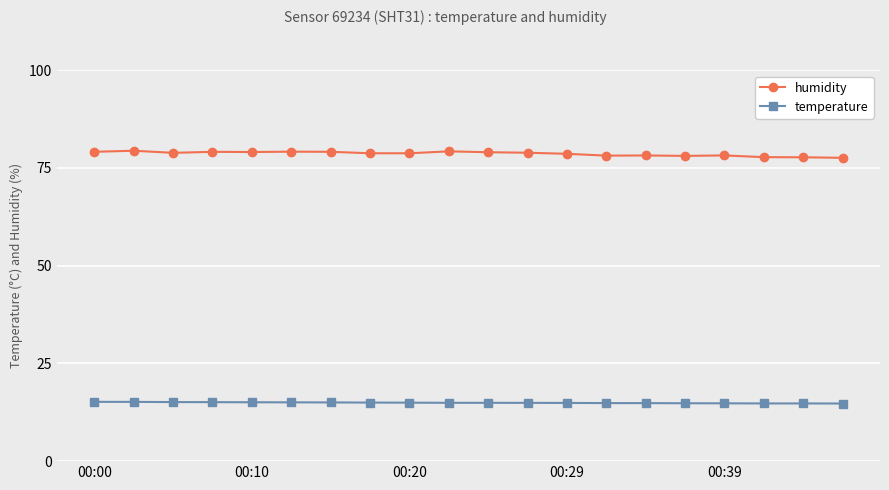

What is the value of the temperature point at the 12th from the left?

14.9